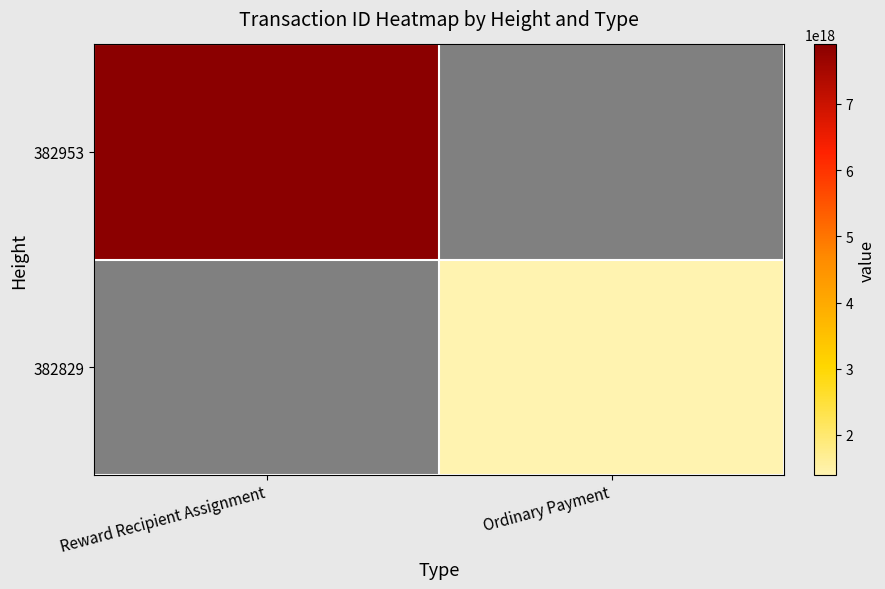

List the labels in order of 382953 value, largest first.

Reward Recipient Assignment, Ordinary Payment